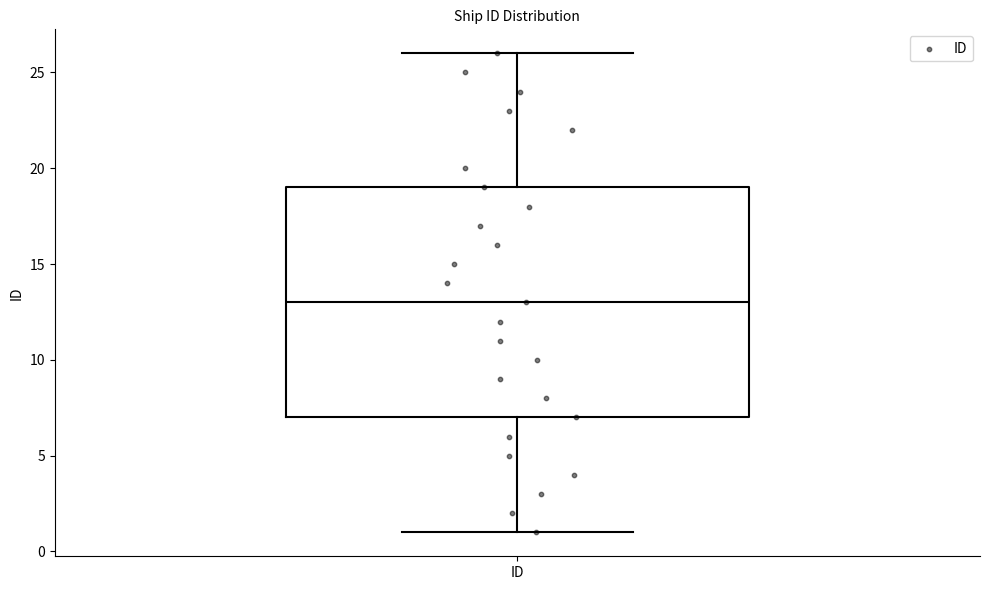

Read this box plot against the y-axis: the position of the median line, the range covered by the box, and the ends of both whiskers. The values are not printed on the chart, so give them approximately, as read against the axis.

median 13, box 7 to 19, whiskers 1 to 26